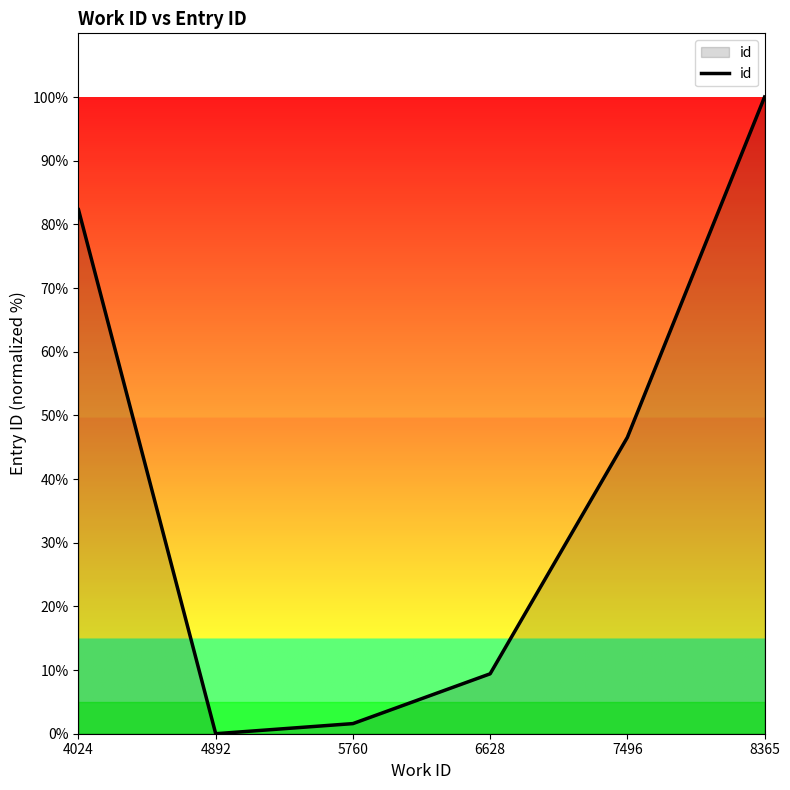

How many positive values are there?

5